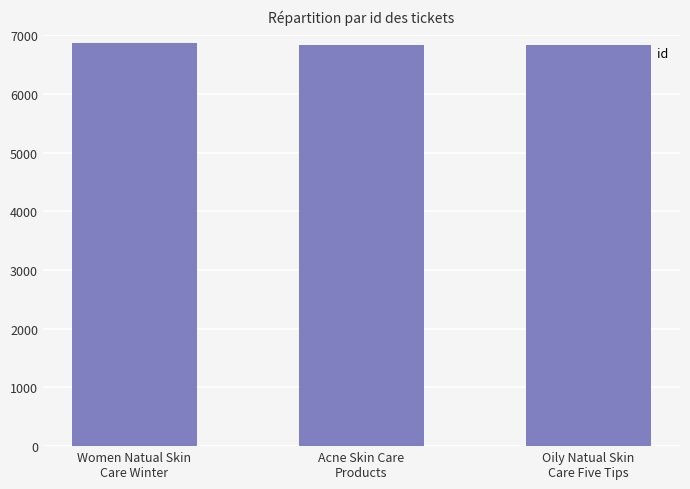

What position from the left is Oily Natual Skin
Care Five Tips?

3